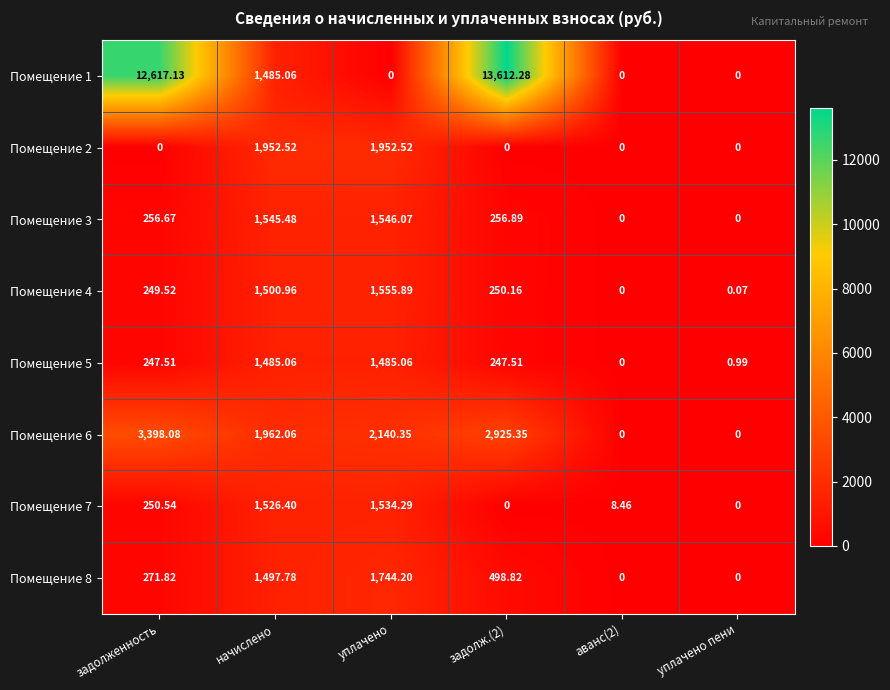

What is the greatest value displayed?

13612.3